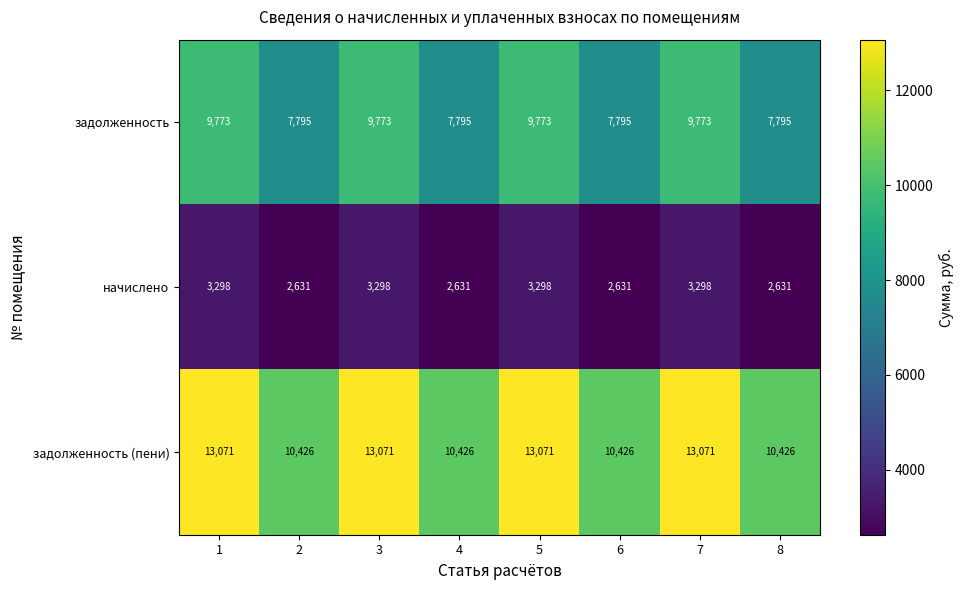

What is the total value across all series at 2?

20852